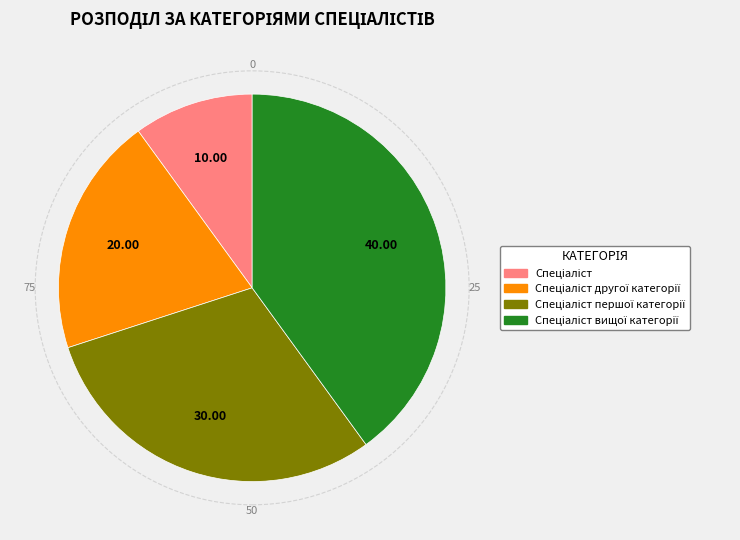

Count the number of slices in the pie.

4